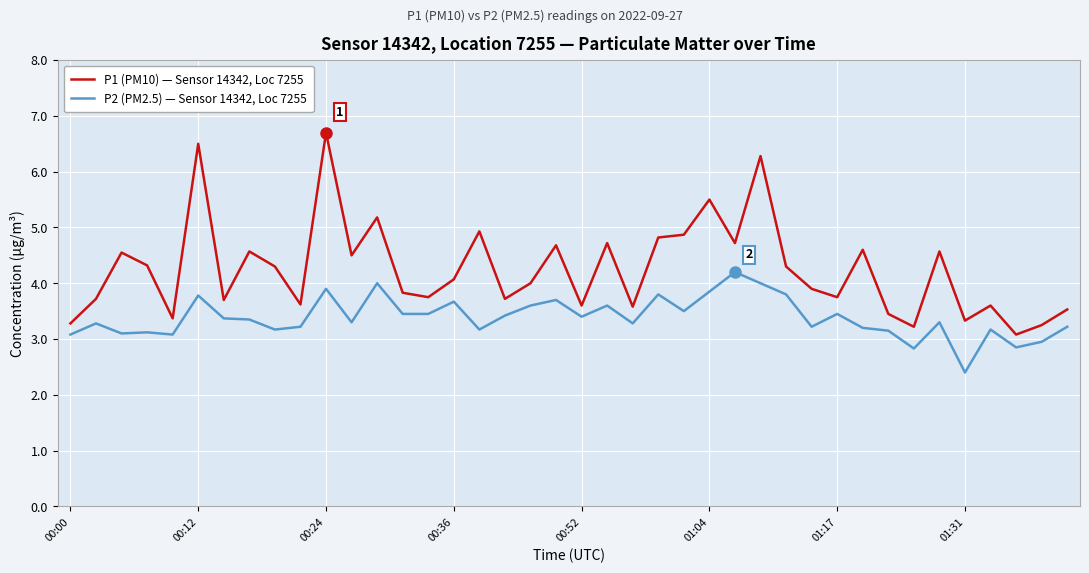

Which series has the widest spread of values?

P1 (PM10) — Sensor 14342, Loc 7255